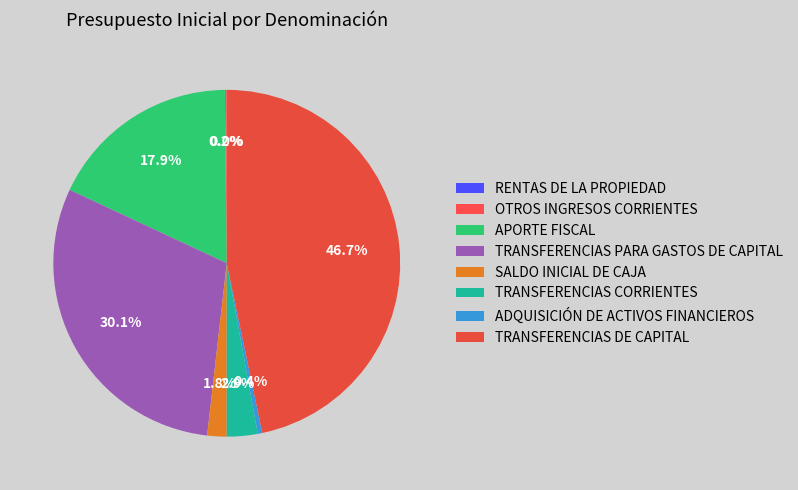

Is TRANSFERENCIAS CORRIENTES the majority of the pie?

No